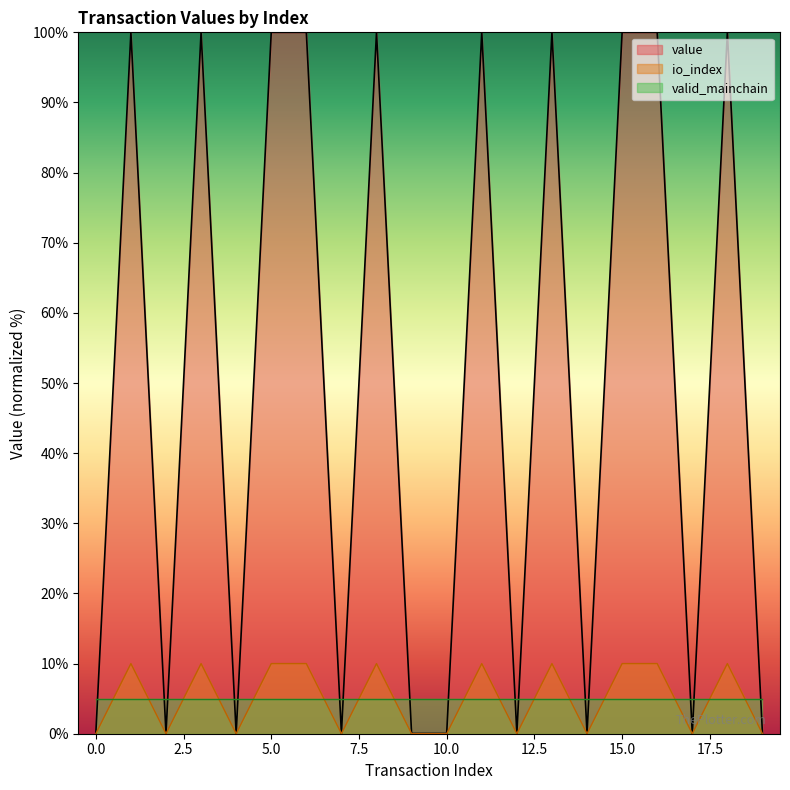

What is the difference between the maximum and minimum values in the value series?

100.0